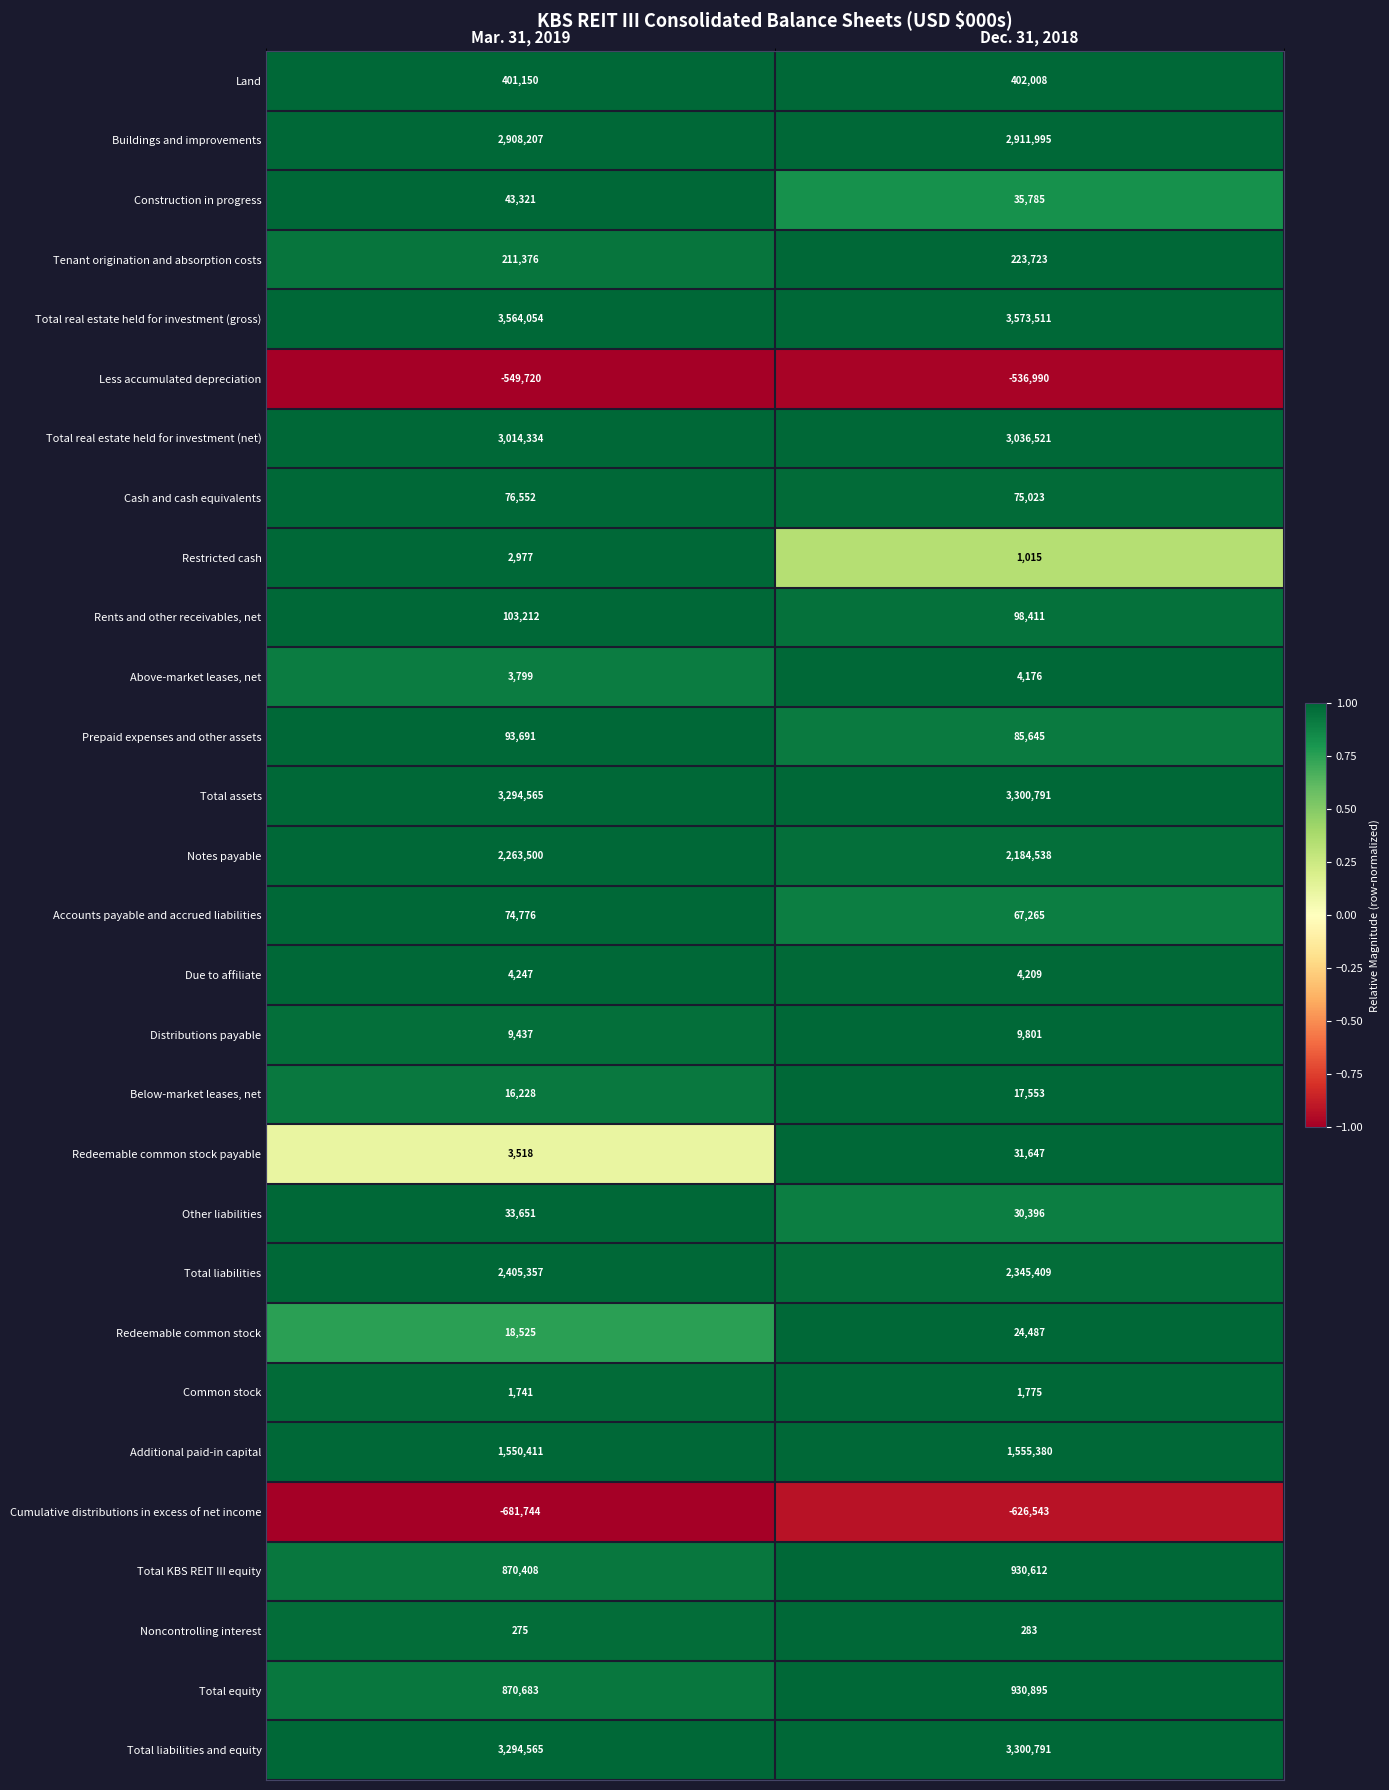

At which label does Above-market leases, net reach its minimum?

Mar. 31, 2019